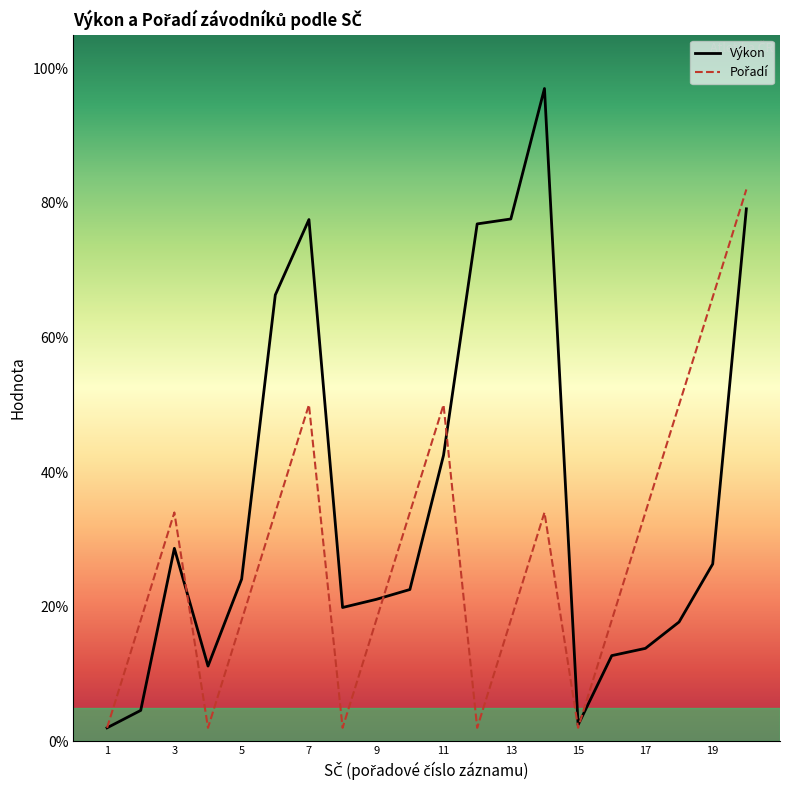

Which series has the largest total across all categories?

Výkon